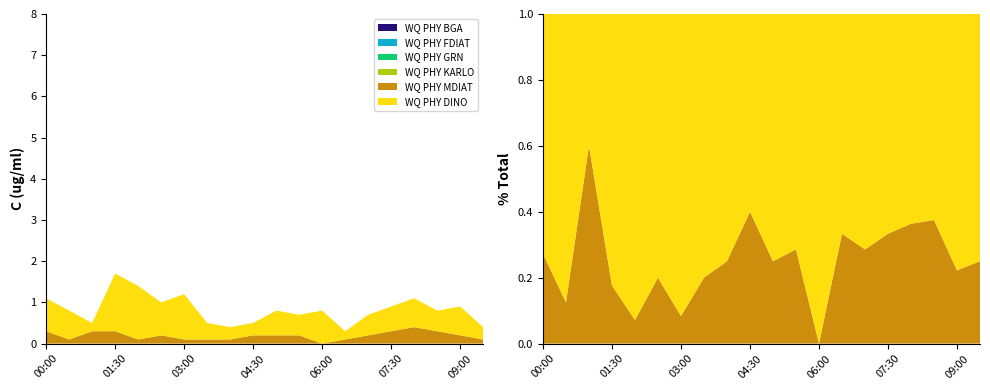

Reading right to left, list all the values displayed in this chart.

WQ PHY BGA: 0.0	0.0	0.0	0.0	0.0	0.0	0.0	0.0	0.0	0.0	0.0	0.0	0.0	0.0	0.0	0.0	0.0	0.0	0.0	0.0
WQ PHY FDIAT: 0.0	0.0	0.0	0.0	0.0	0.0	0.0	0.0	0.0	0.0	0.0	0.0	0.0	0.0	0.0	0.0	0.0	0.0	0.0	0.0
WQ PHY GRN: 0.0	0.0	0.0	0.0	0.0	0.0	0.0	0.0	0.0	0.0	0.0	0.0	0.0	0.0	0.0	0.0	0.0	0.0	0.0	0.0
WQ PHY KARLO: 0.0	0.0	0.0	0.0	0.0	0.0	0.0	0.0	0.0	0.0	0.0	0.0	0.0	0.0	0.0	0.0	0.0	0.0	0.0	0.0
WQ PHY MDIAT: 0.1	0.2	0.3	0.4	0.3	0.2	0.1	0.0	0.2	0.2	0.2	0.1	0.1	0.1	0.2	0.1	0.3	0.3	0.1	0.3
WQ PHY DINO: 0.3	0.7	0.5	0.7	0.6	0.5	0.2	0.8	0.5	0.6	0.3	0.3	0.4	1.1	0.8	1.3	1.4	0.2	0.7	0.8